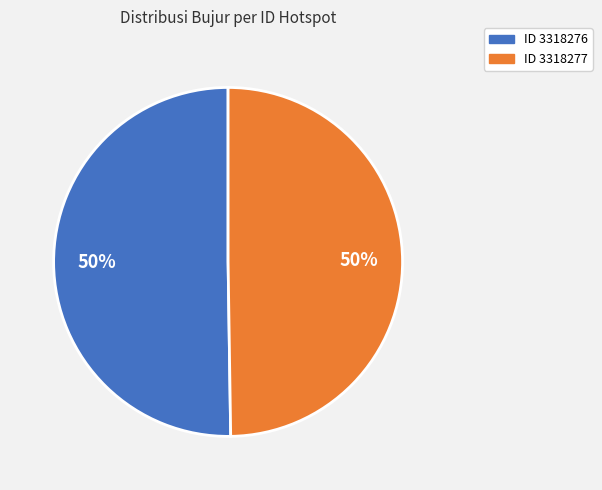

Combined, do ID 3318277 and ID 3318276 account for over 50%?

Yes